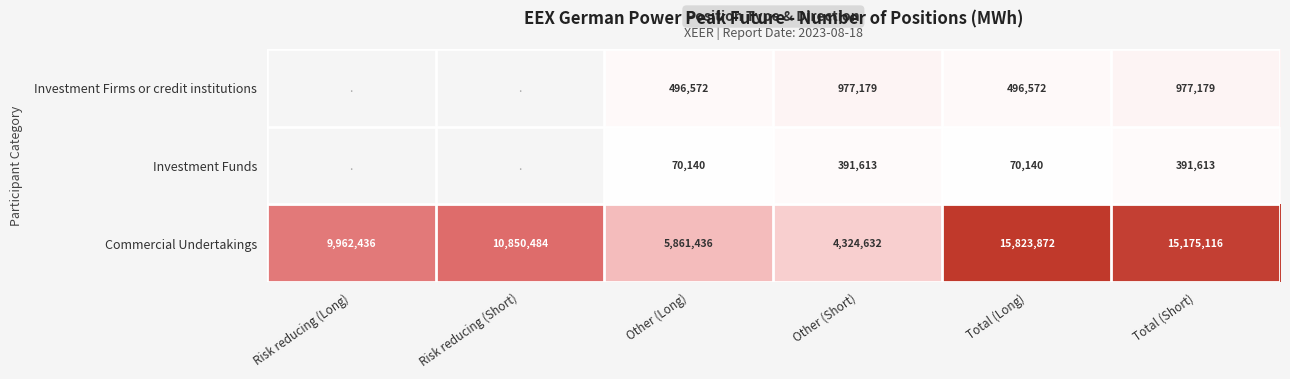

What is the total value across all series at Total (Long)?

16390584